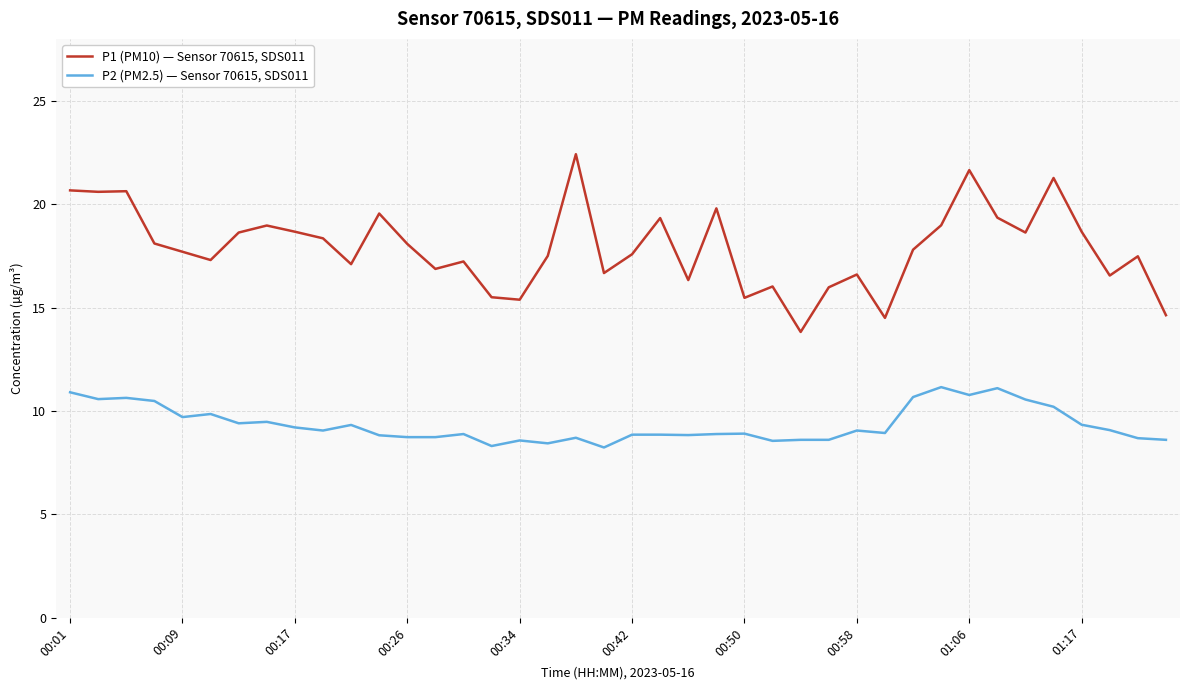

What is the greatest value displayed?

22.4